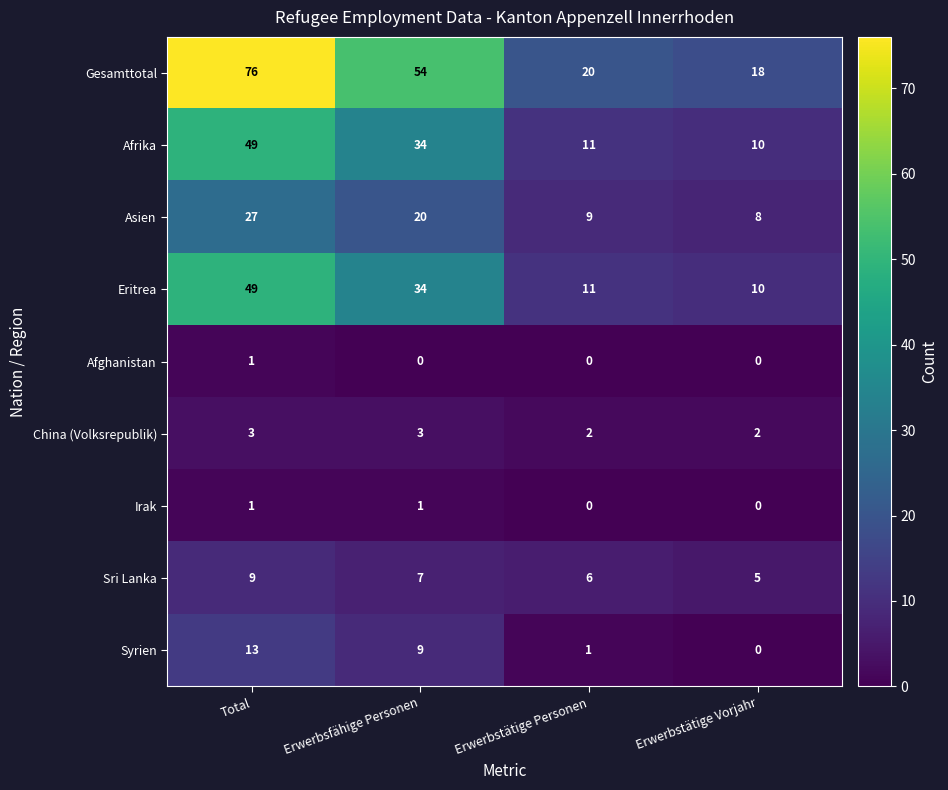

How many values in the China (Volksrepublik) series are below 3?

2